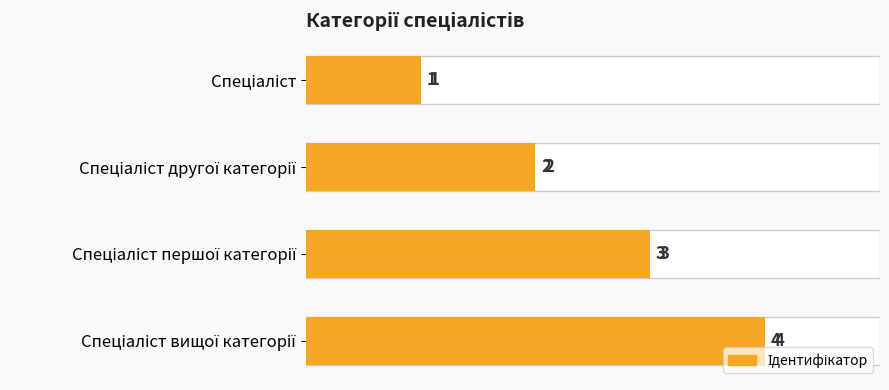

What is the difference between the values at Спеціаліст першої категорії and Спеціаліст?

2